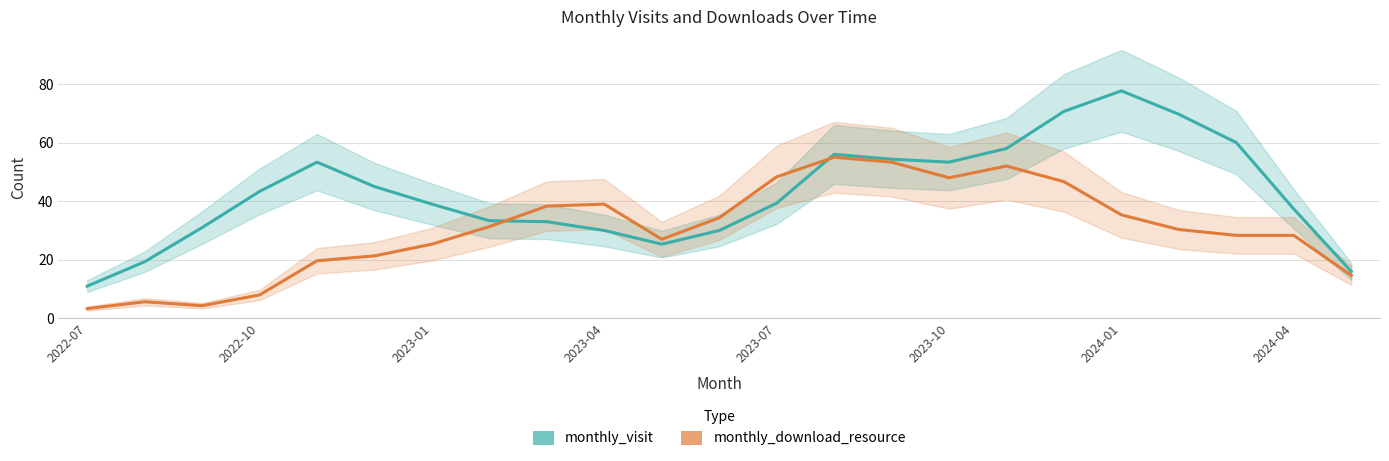

How many interior local peaks does the monthly_download_resource series have?

5